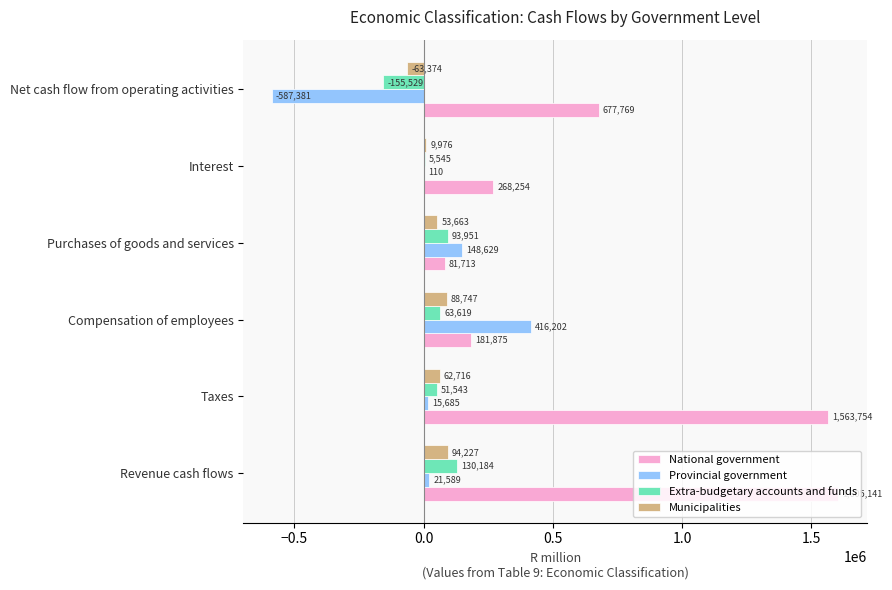

Which series changed the most between Taxes and Interest?

National government